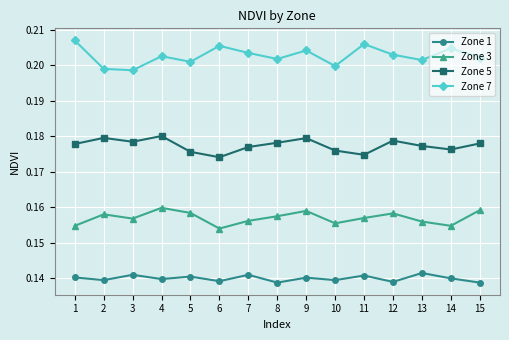

Which series changed the most between 2 and 11?

Zone 7